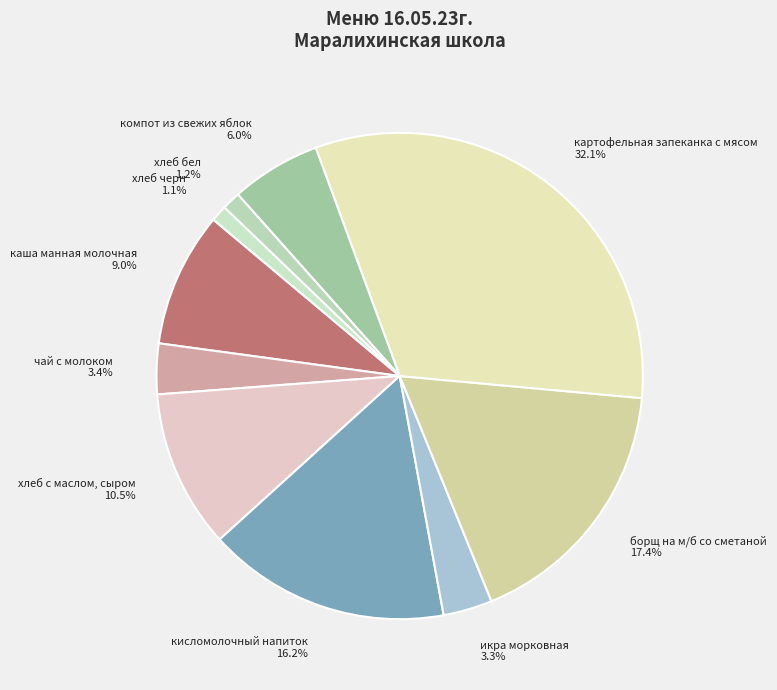

Combined, do каша манная молочная and хлеб черн account for over 50%?

No